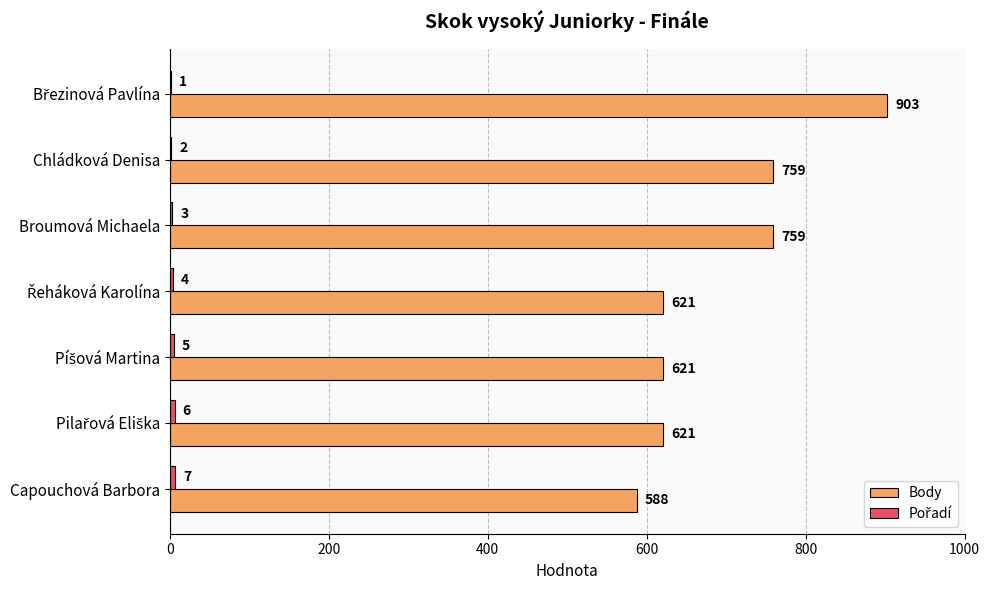

What is the maximum value shown in the chart?

903